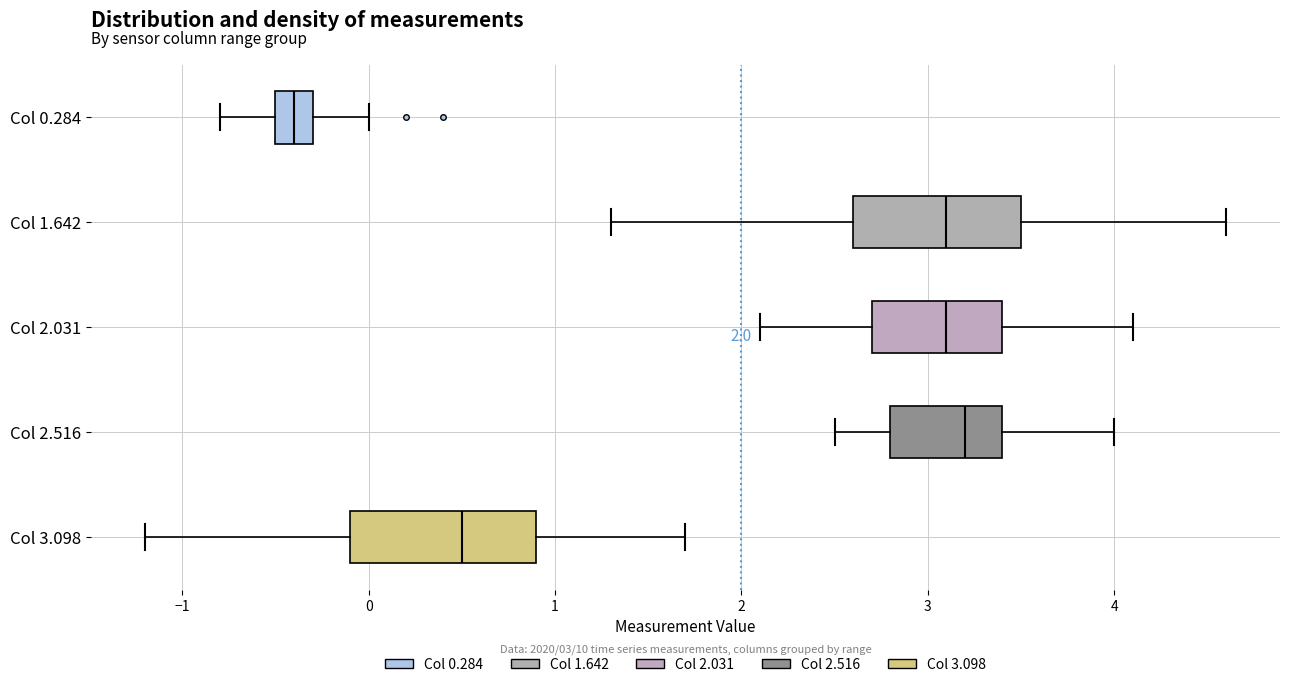

Which box's median line is the furthest to the right?

Col 2.516